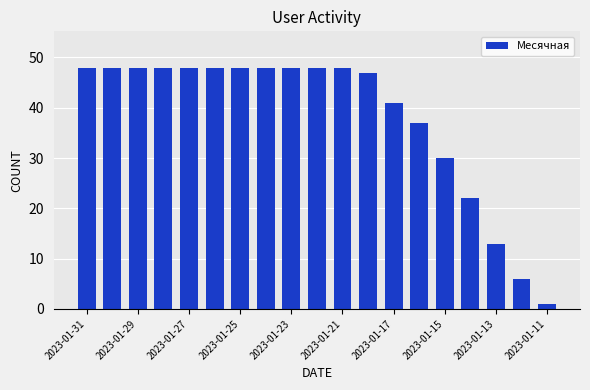

Reading left to right, what are all the values shown in this chart?

48	48	48	48	48	48	48	48	48	48	48	47	41	37	30	22	13	6	1